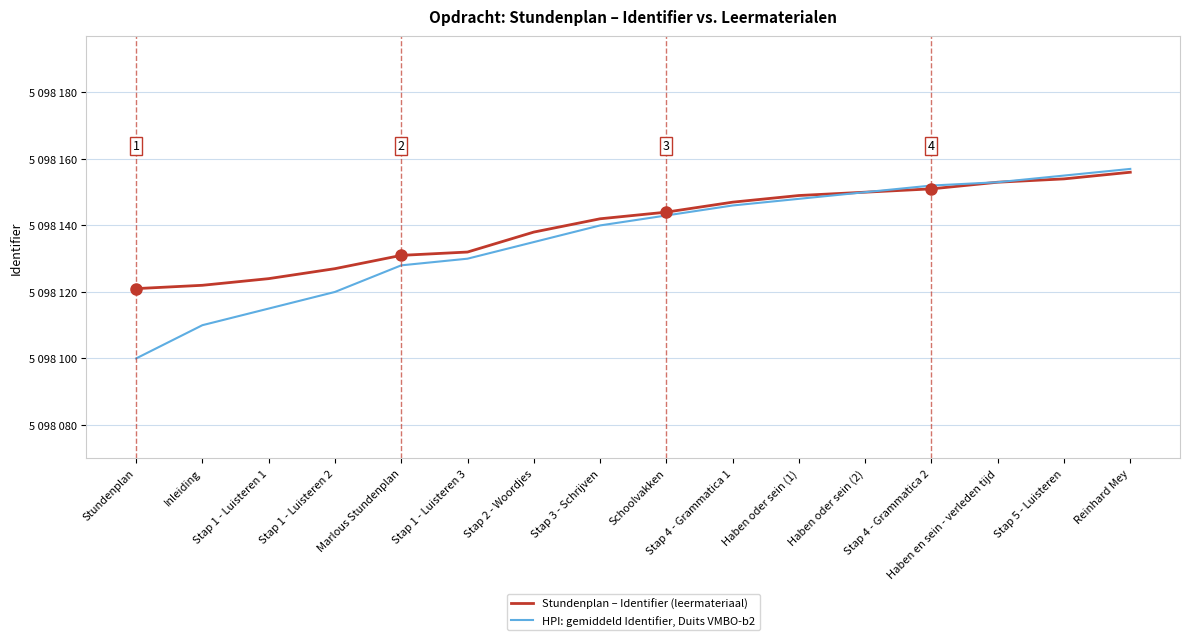

What is the difference between the Stundenplan – Identifier (leermateriaal) values at Stap 1 - Luisteren 3 and Marlous Stundenplan?

1